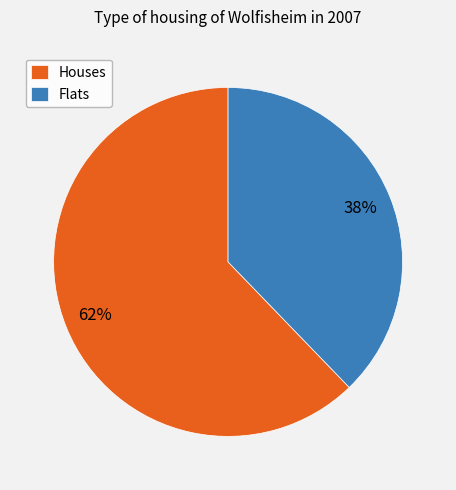

Rank the categories by value from highest to lowest.

Houses, Flats